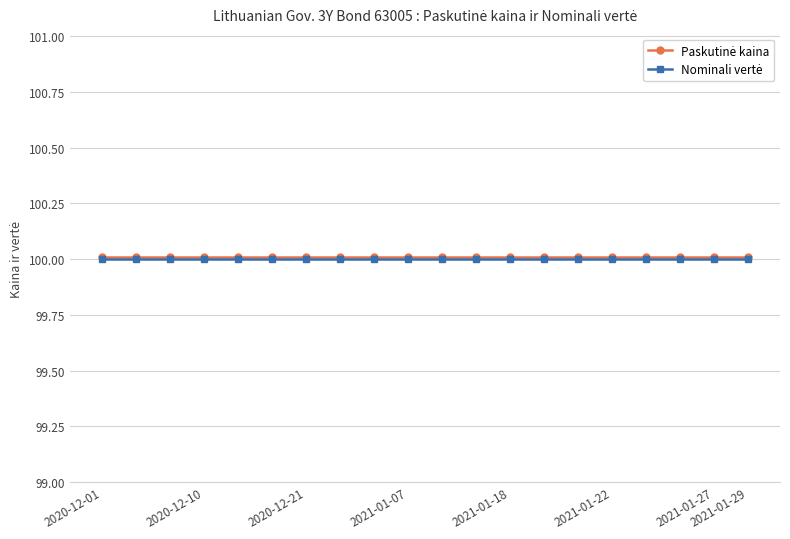

What is the greatest value displayed?

100.0